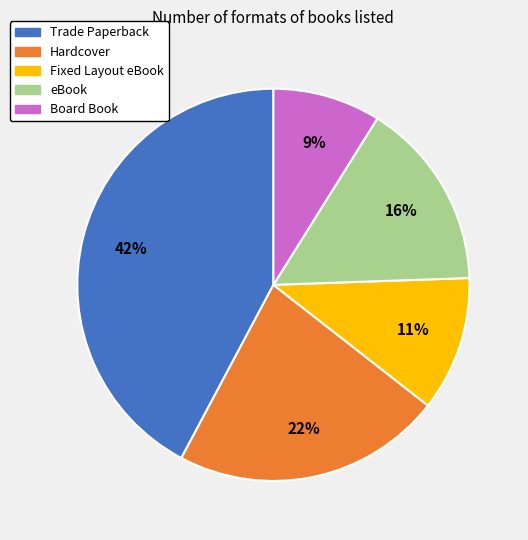

To the nearest percent, what is the difference between the largest and smallest slice percentages?

33%